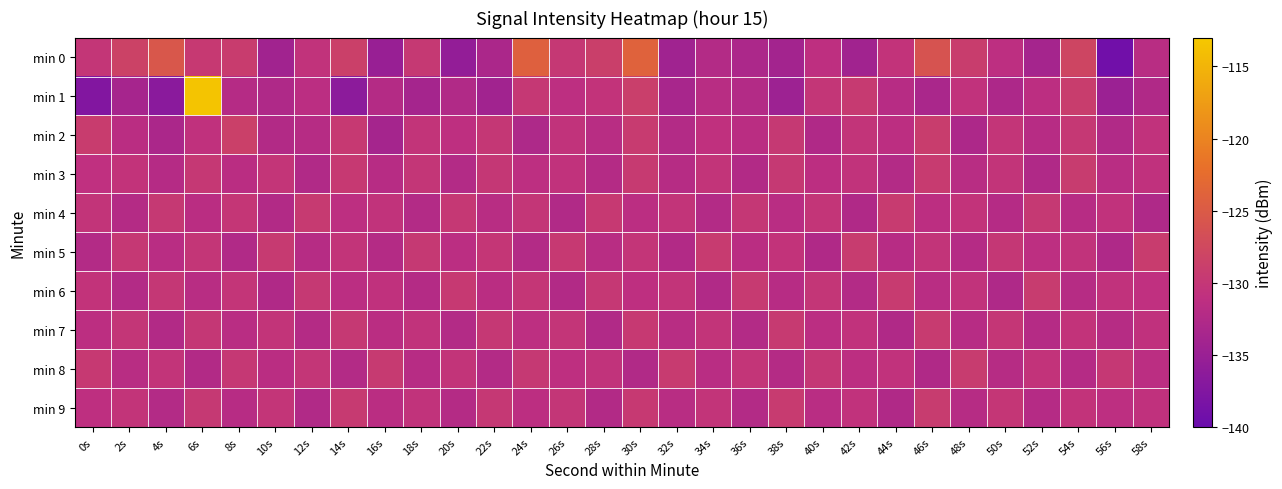

What is the total value across all series at 20s?

-1317.1